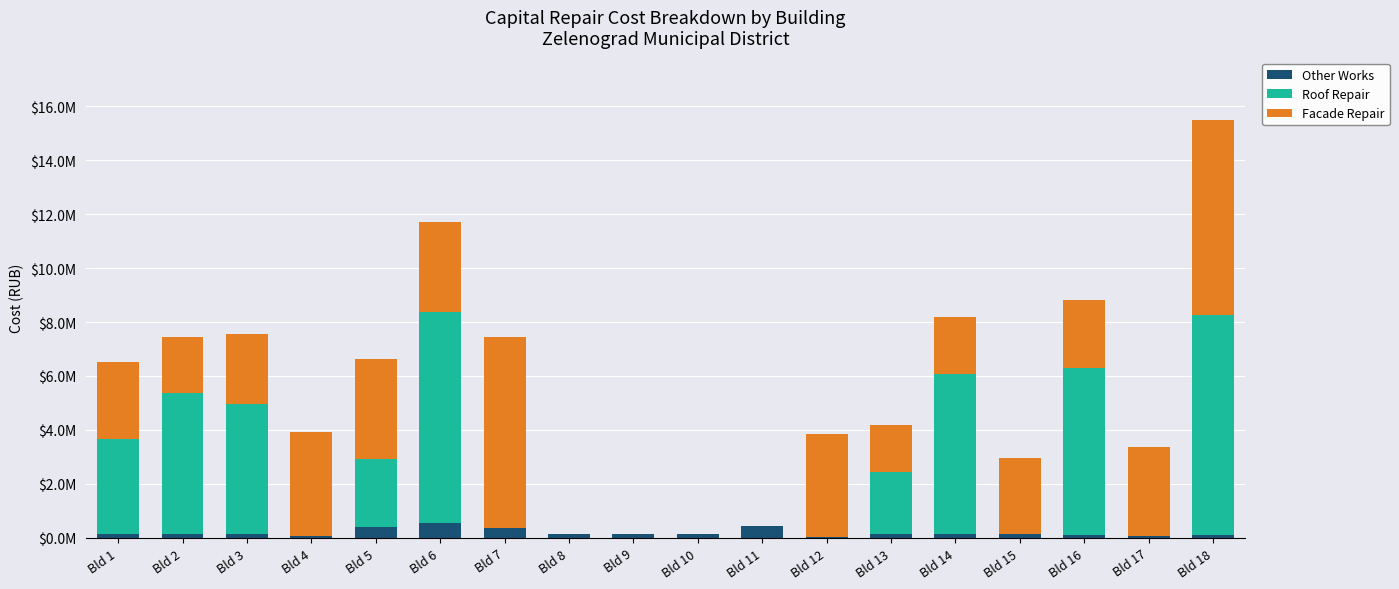

Does the chart contain stacked bars?

Yes